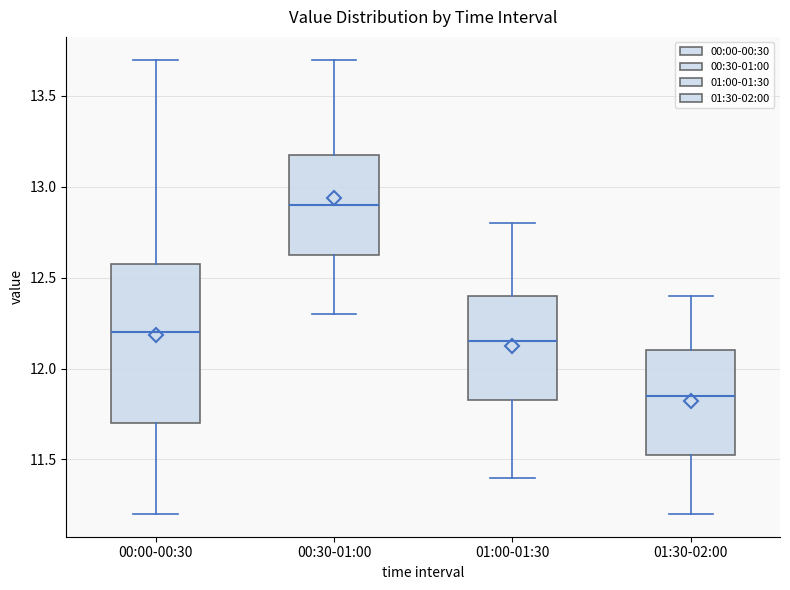

Reading left to right, transcribe this box plot: for each box, give where its median line is, the range the box spans, and where its two whiskers end, as read against the y-axis. The values are not printed on the chart, so give them approximately, as read against the axis.

00:00-00:30: median 12.20, box 11.70 to 12.60, whiskers 11.20 to 13.70
00:30-01:00: median 12.90, box 12.65 to 13.20, whiskers 12.30 to 13.70
01:00-01:30: median 12.15, box 11.85 to 12.40, whiskers 11.40 to 12.80
01:30-02:00: median 11.85, box 11.55 to 12.10, whiskers 11.20 to 12.40